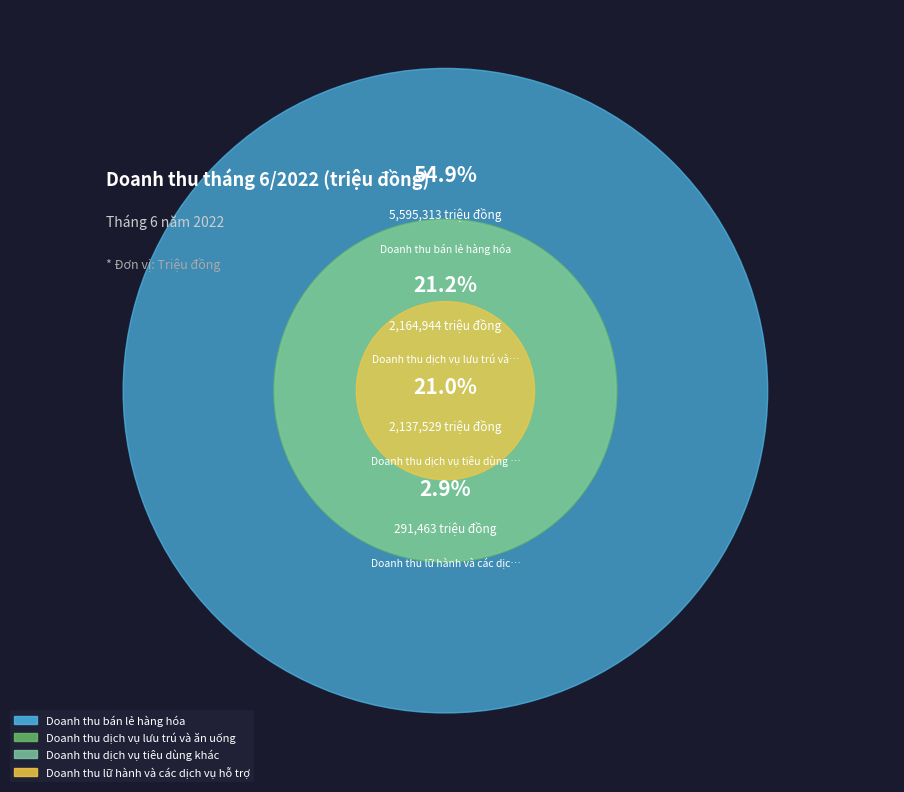

To the nearest percent, what portion does Doanh thu dịch vụ tiêu dùng khác represent?

21%